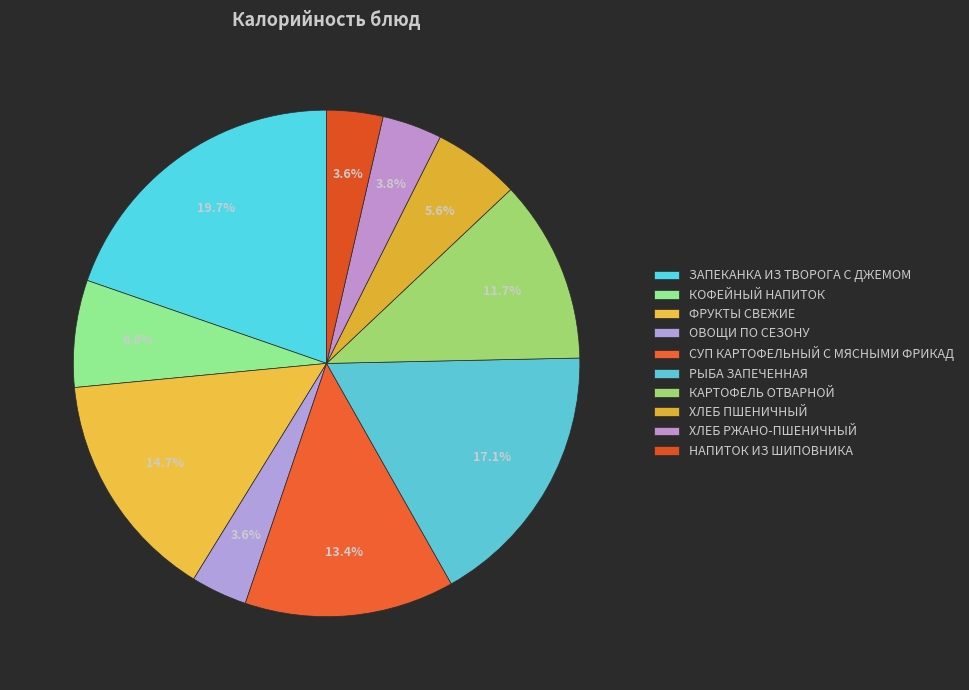

Do ЗАПЕКАНКА ИЗ ТВОРОГА С ДЖЕМОМ and КОФЕЙНЫЙ НАПИТОК together represent more than half of the pie?

No